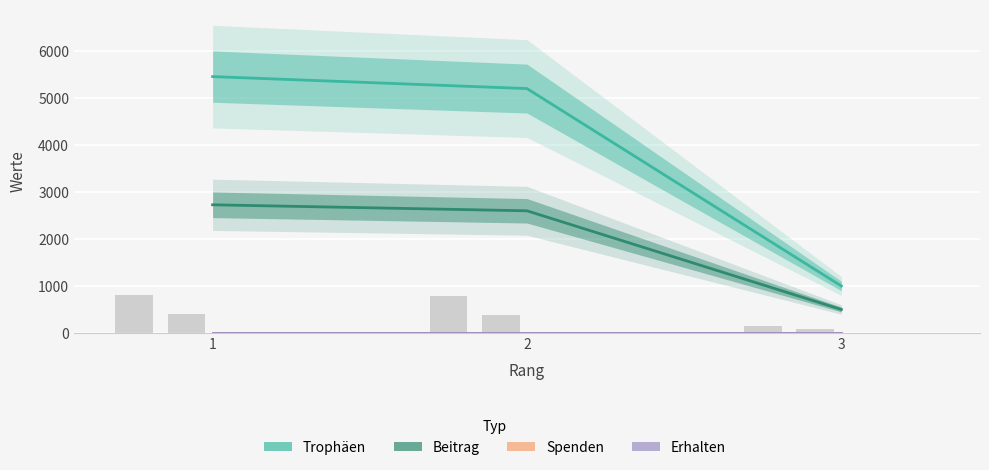

The Spenden series shows 0 at 3. True or false?

True